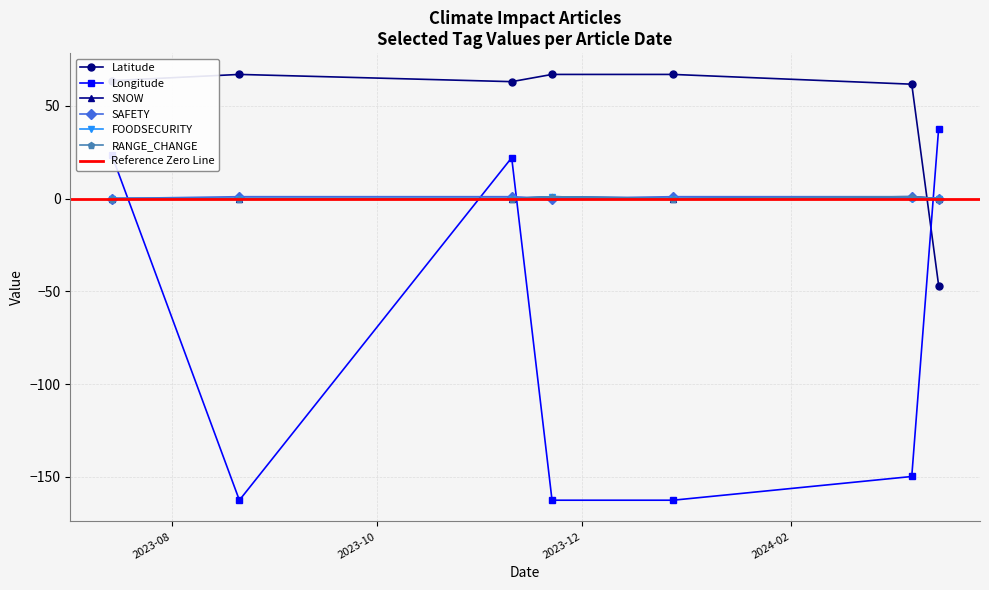

How many distinct data groups are displayed?

6